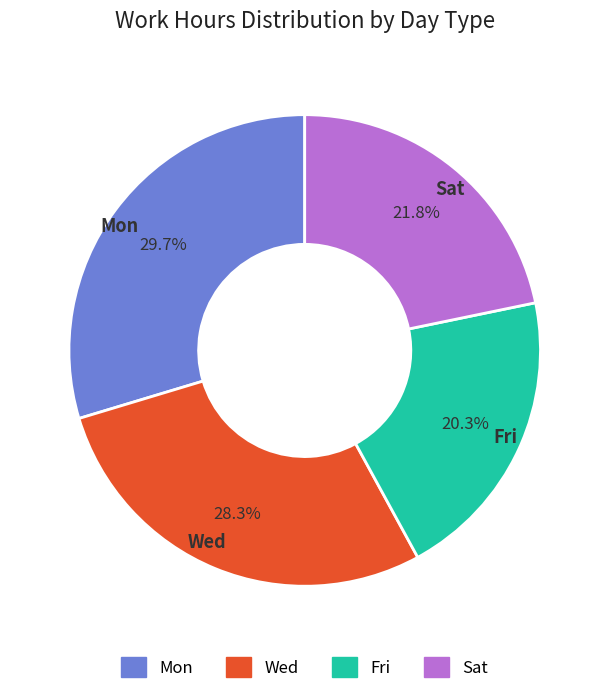

Approximately how many times larger is the value at Mon compared to Sat?

1.4